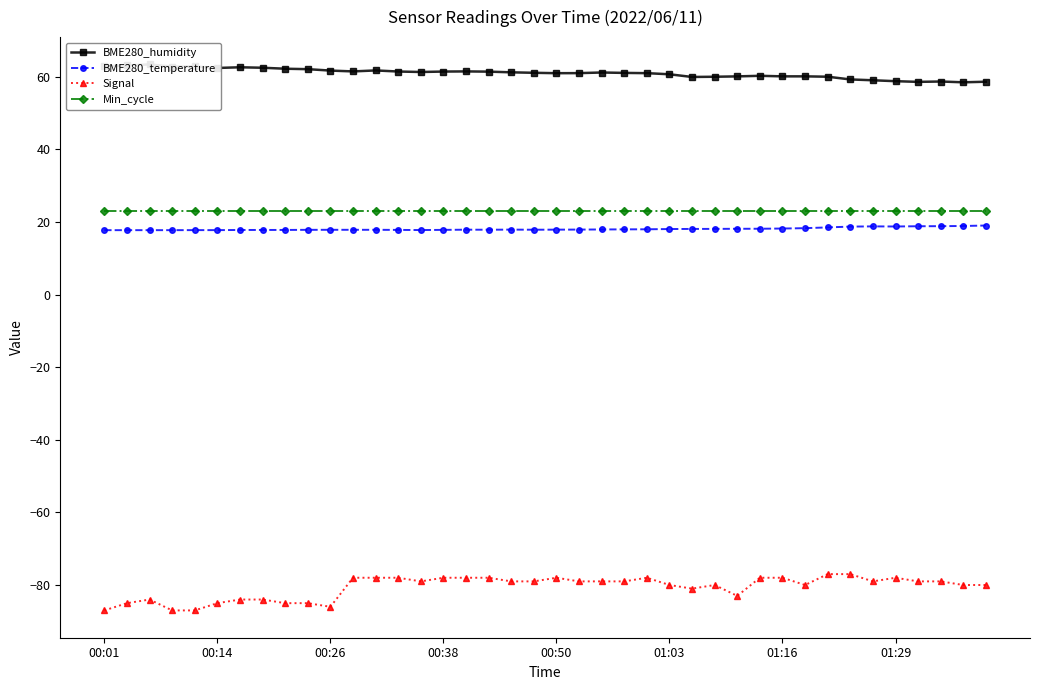

The value of BME280_temperature at 00:38 is 4.8. True or false?

False